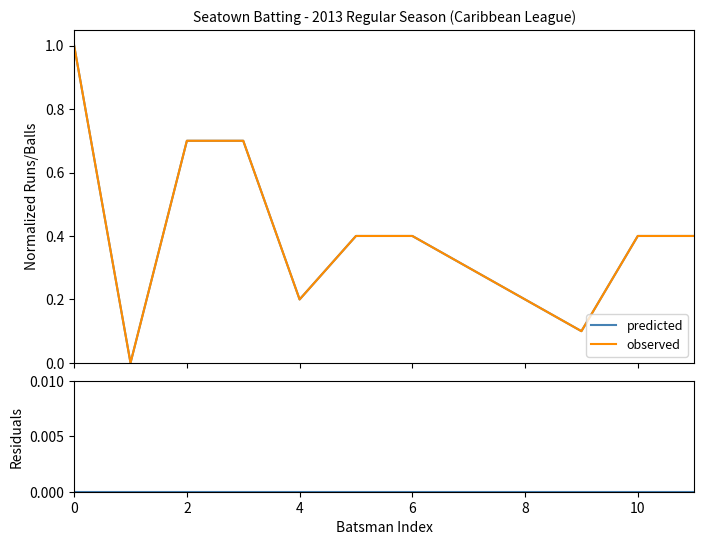

Is it true that predicted equals 0.4 at 10?

True